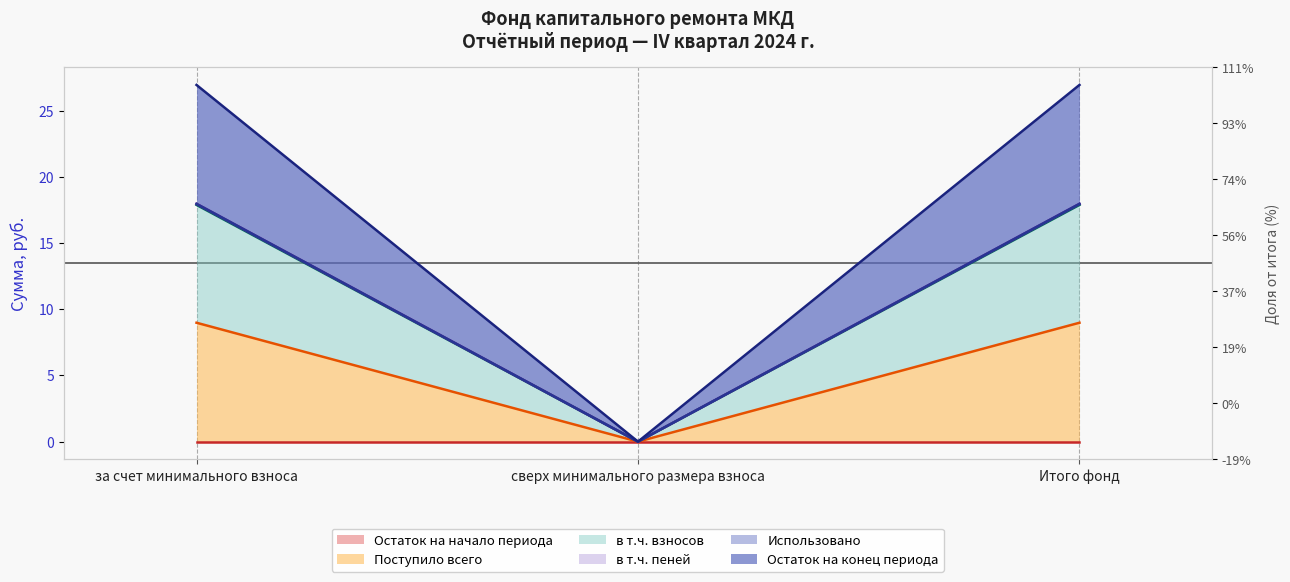

Does the chart have visible grid lines?

No